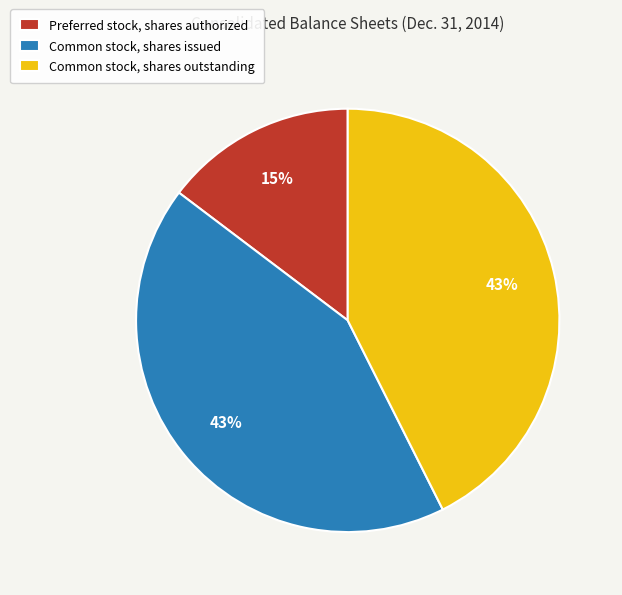

True or false: Common stock, shares issued accounts for 51% of the total.

False